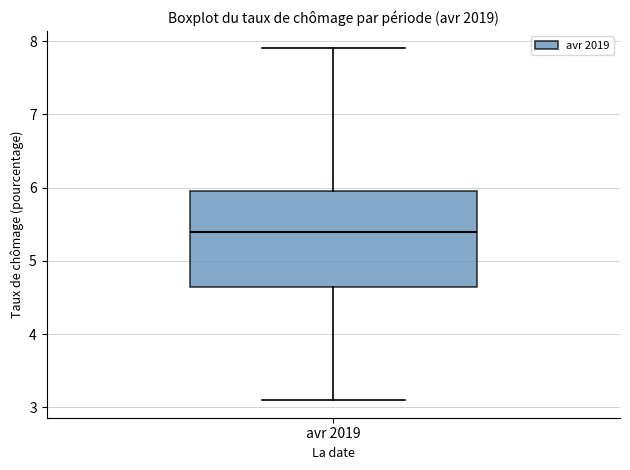

Where is the lower edge of the box for avr 2019 on the y-axis? The values are not printed on the chart, so give them approximately, as read against the axis.

4.7